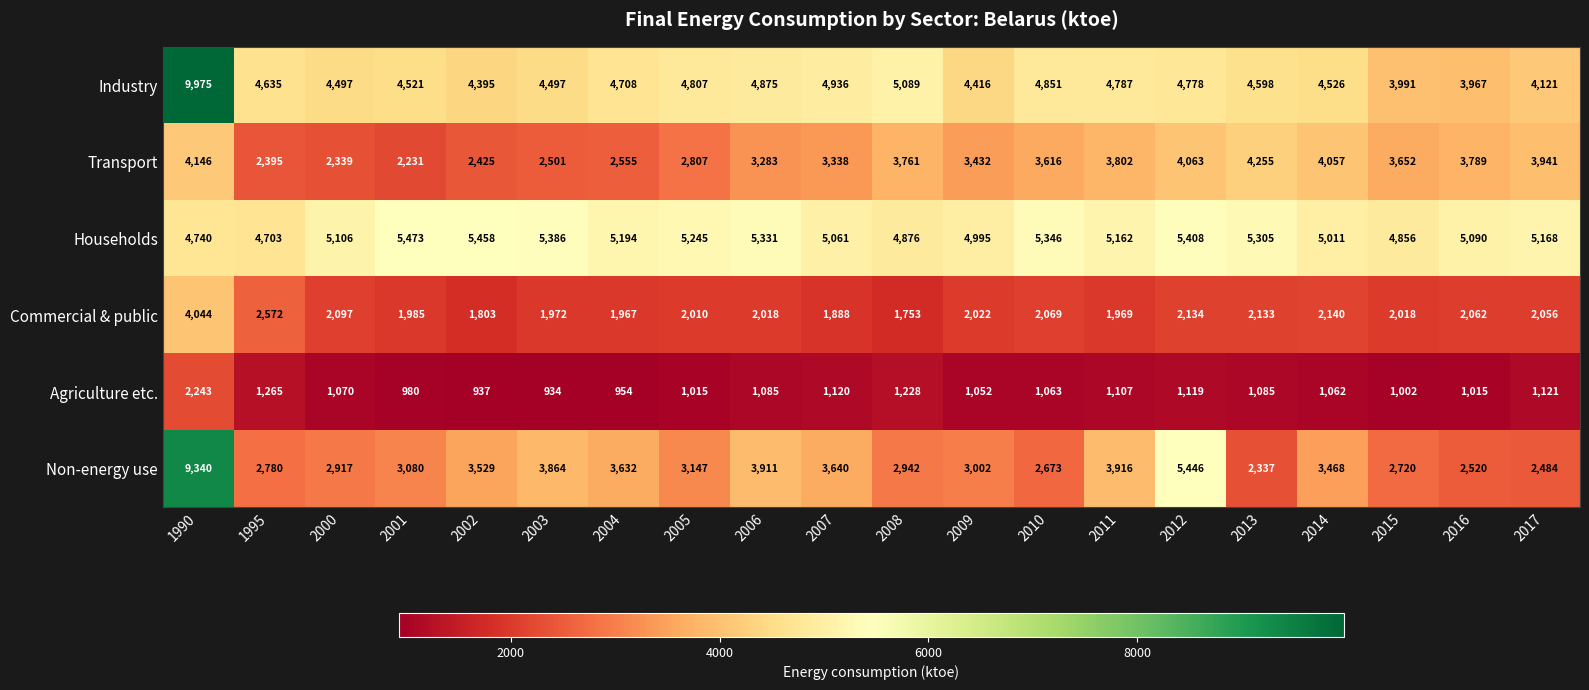

At which label does Non-energy use reach its peak?

1990